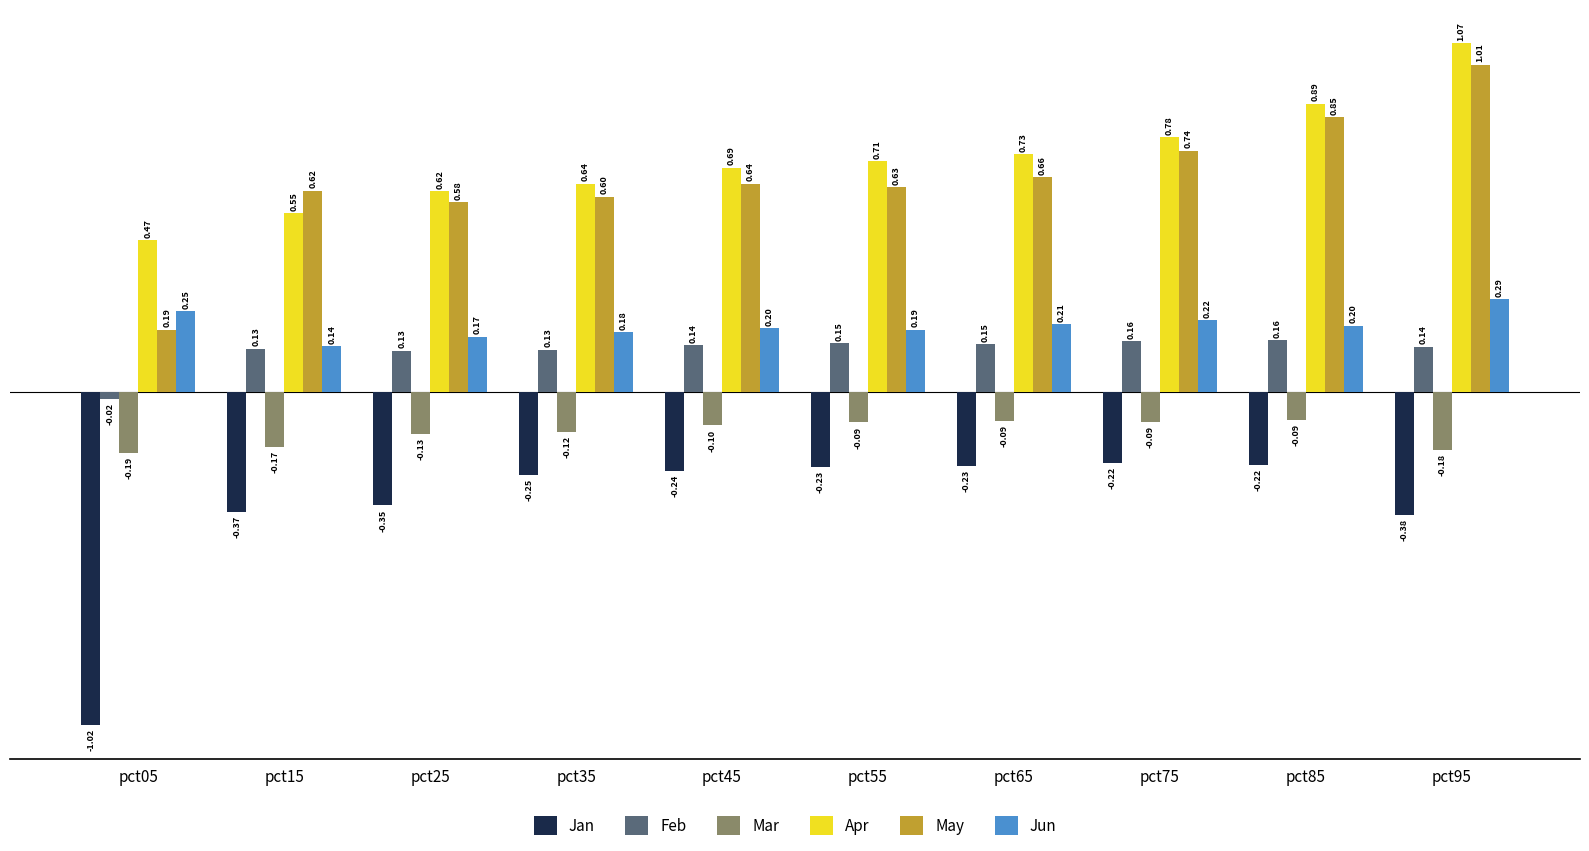

What is the sum of all Mar values?

-1.2